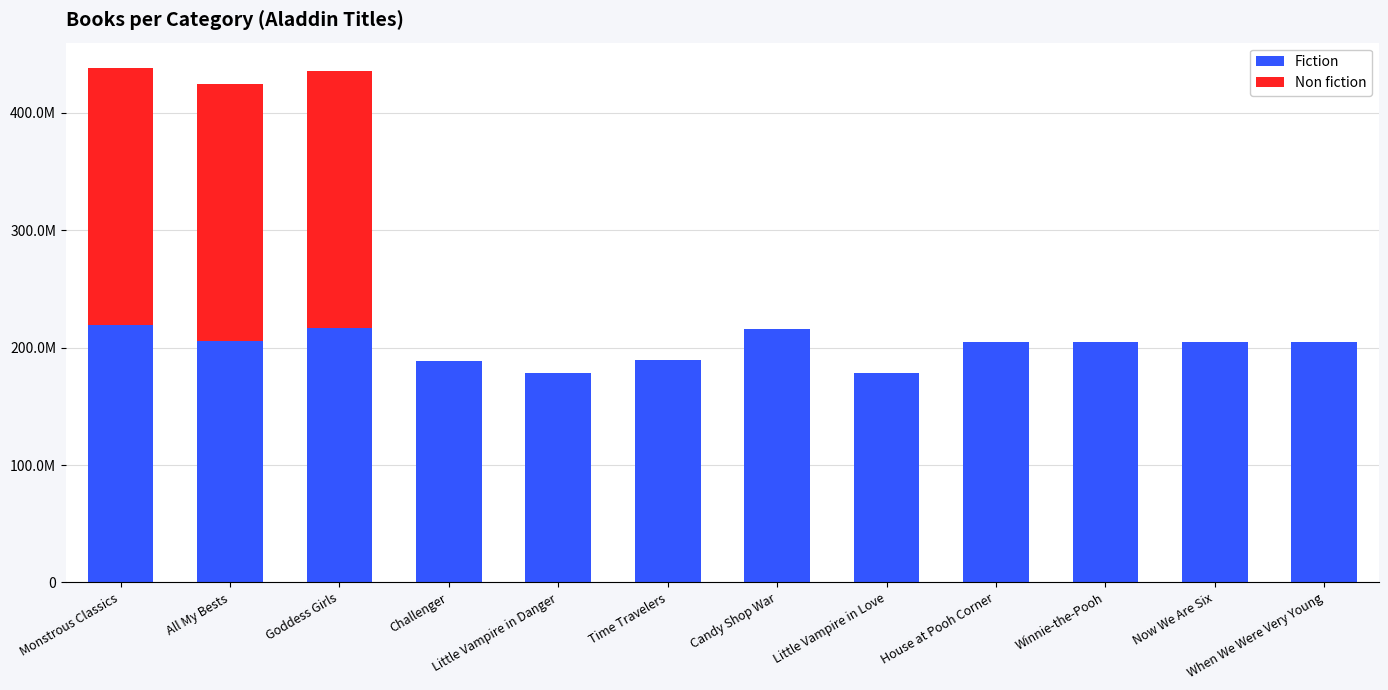

The value of Non fiction at Challenger is 0. True or false?

True